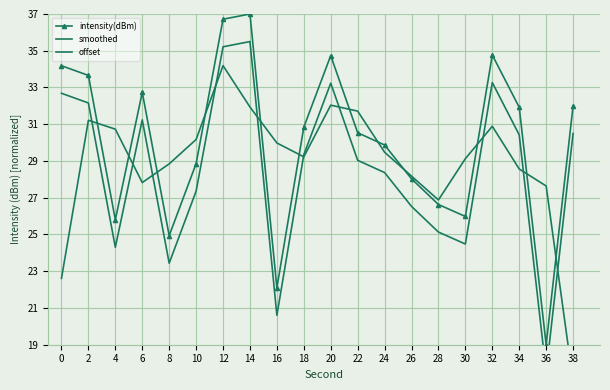

True or false: offset has a value of 8.6 at 38.

False